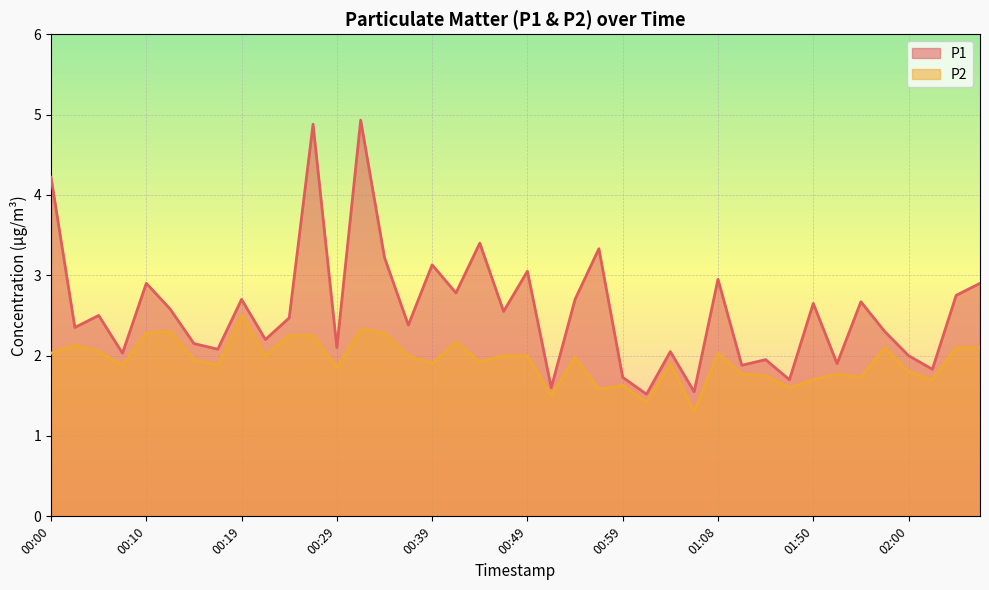

Is it true that P1 equals 3.5 at 00:17?

False